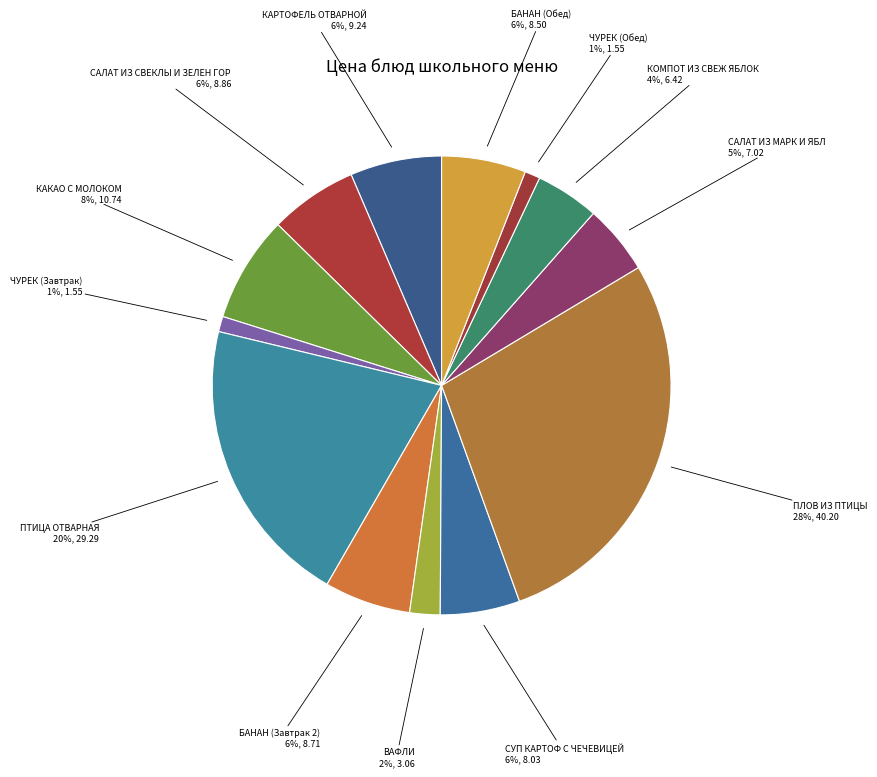

How many segments does this pie chart have?

13